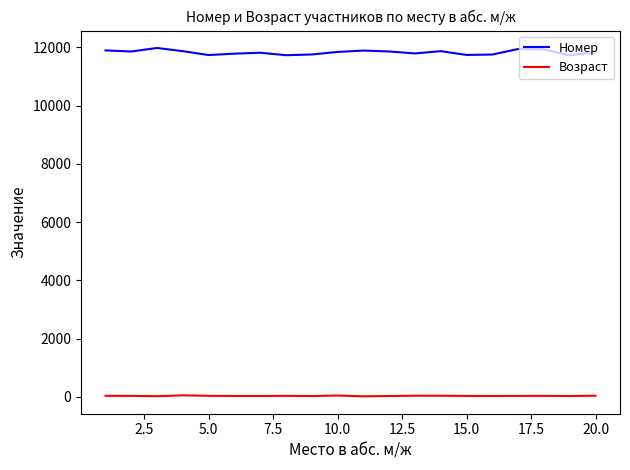

What is the minimum value shown in the chart?

22